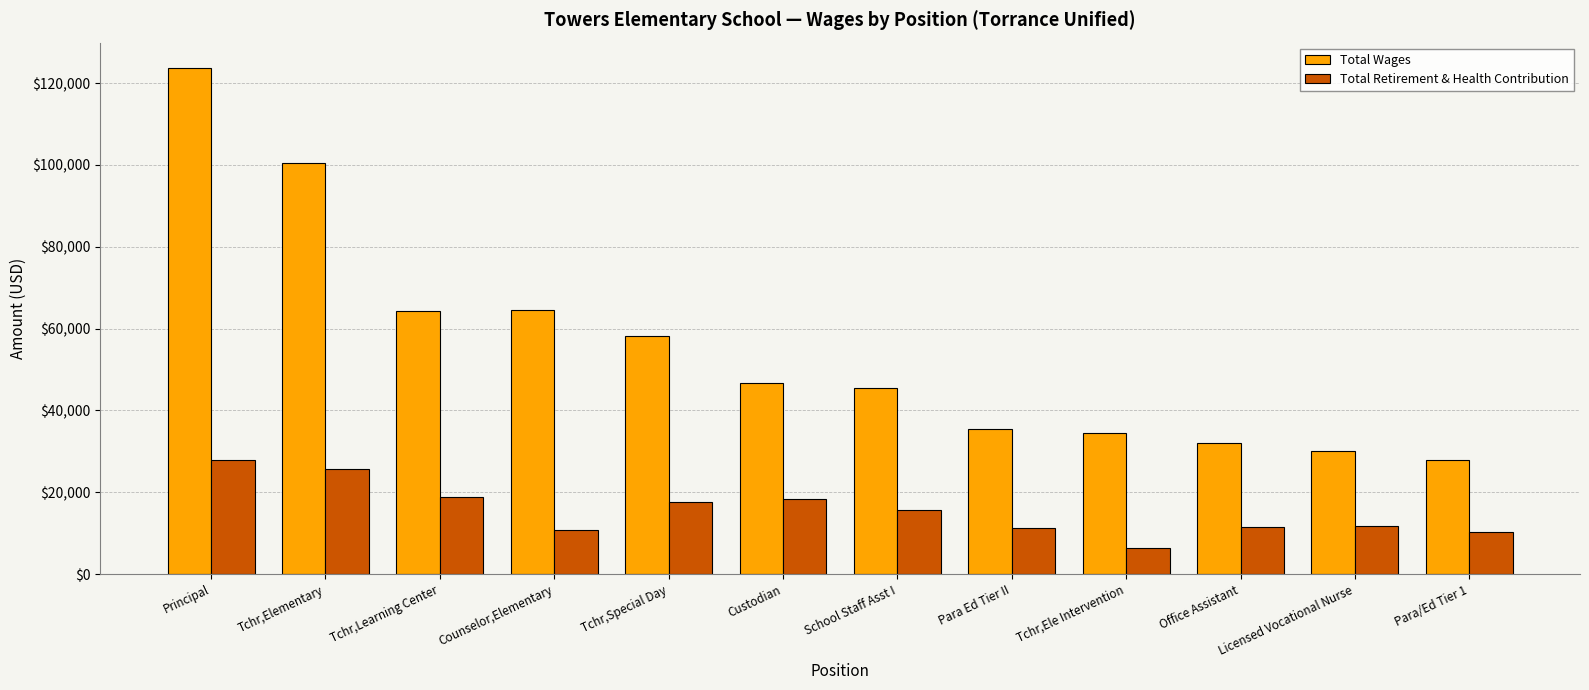

Which series has the largest range (max minus min)?

Total Wages